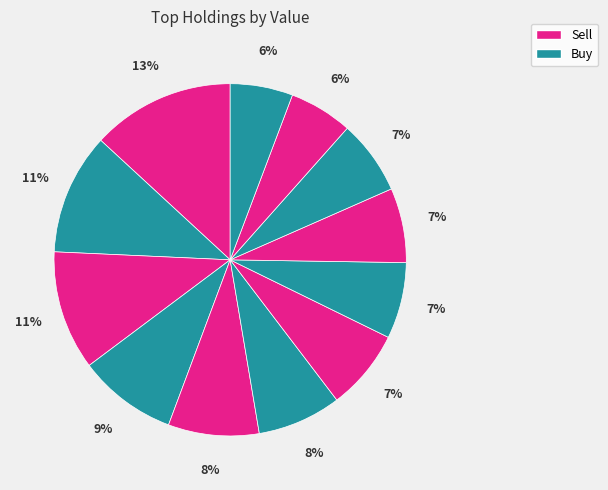

Count the number of slices in the pie.

12